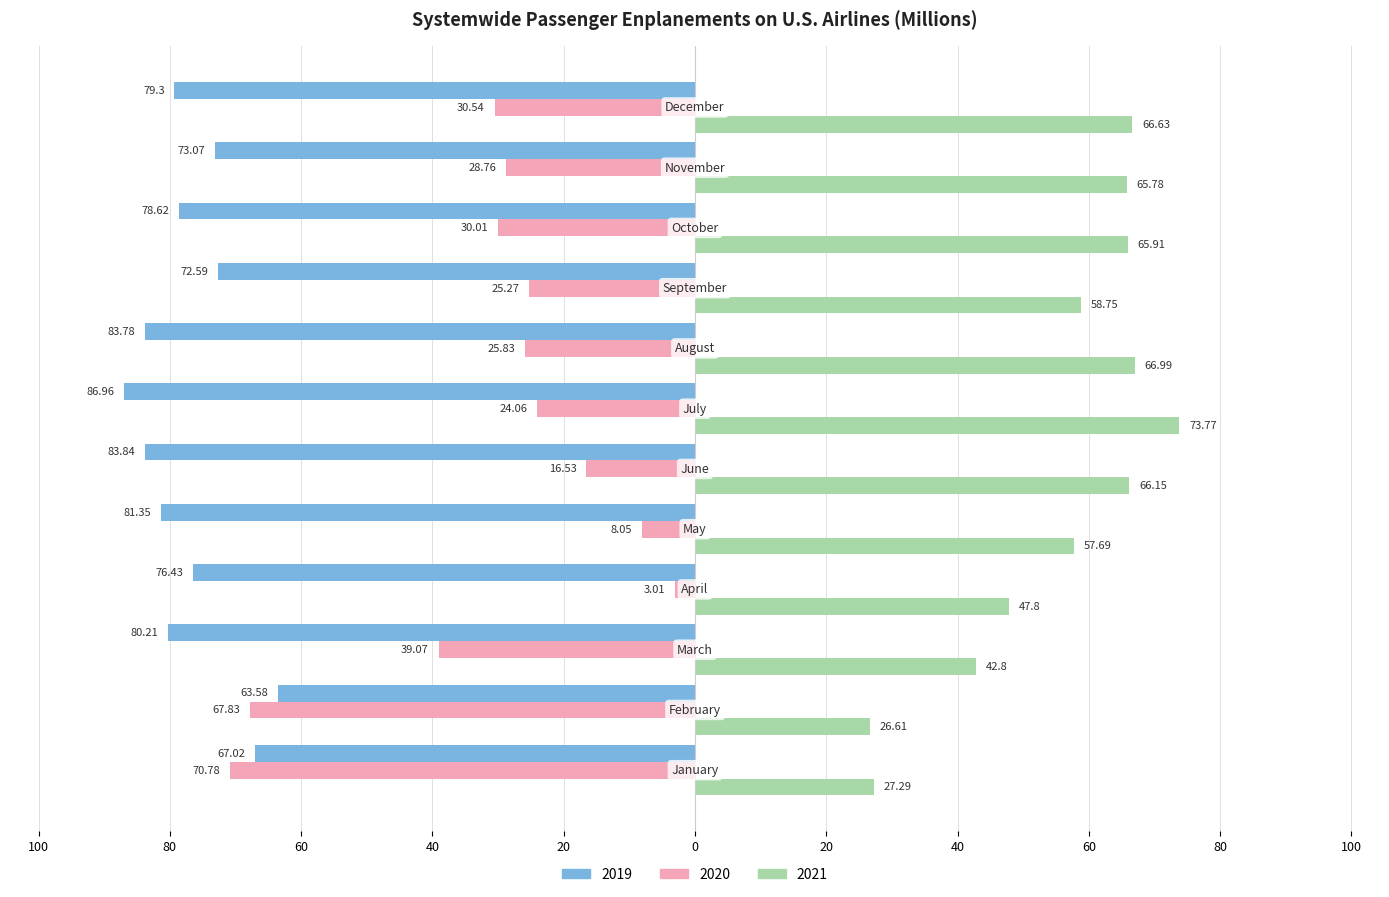

What are all the series names shown in the legend?

2019, 2020, 2021